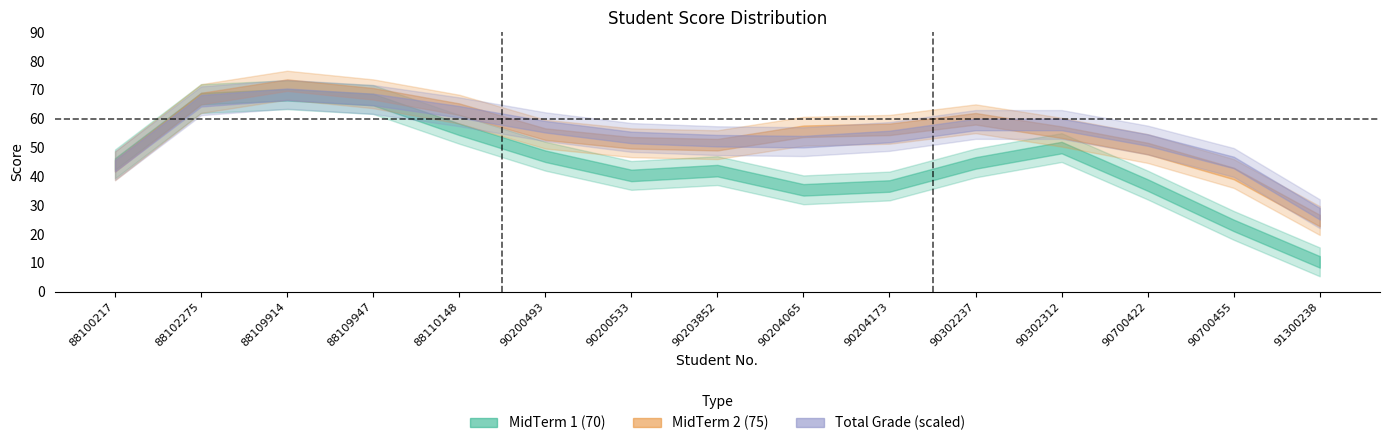

Which series has the widest spread of values?

MidTerm 1